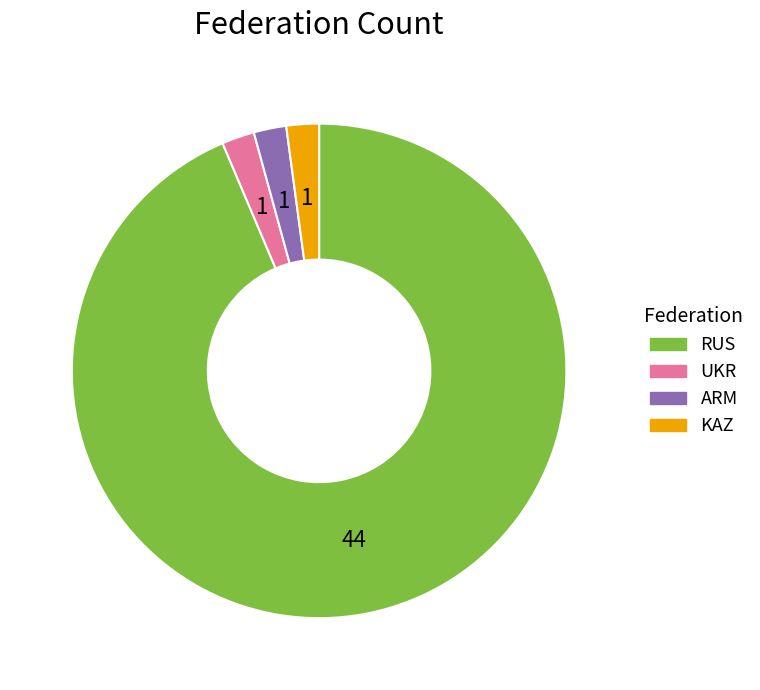

Count the number of slices in the pie.

4